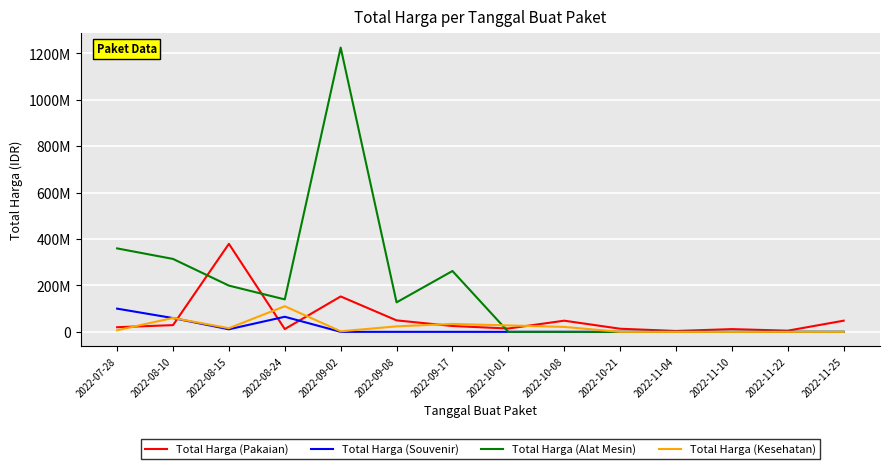

Does the chart have visible grid lines?

Yes